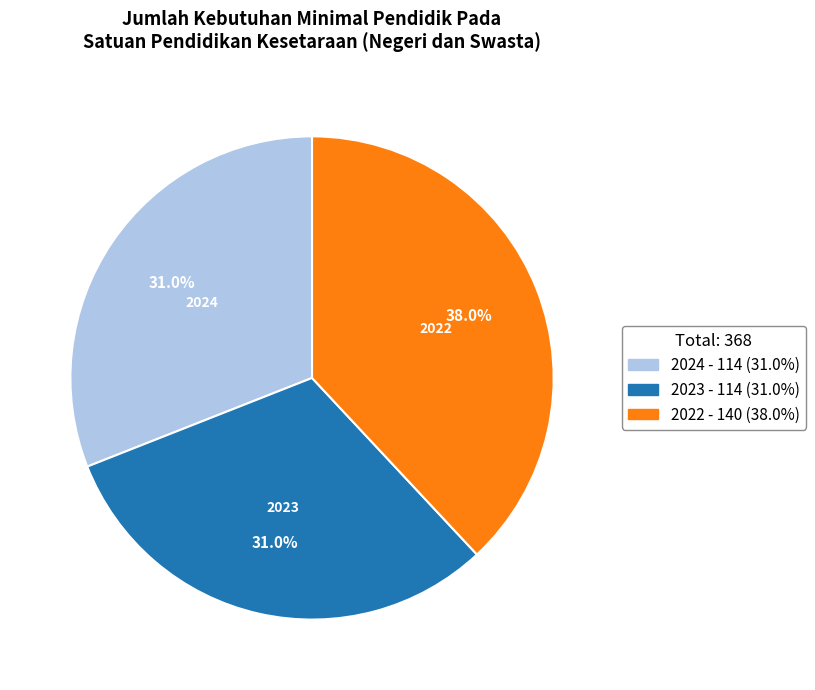

Which category has the biggest portion of the pie?

2022